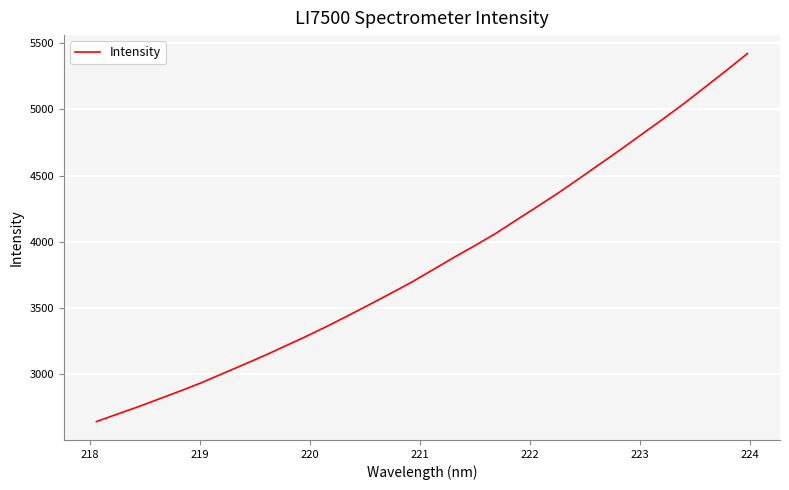

How many distinct data groups are displayed?

1